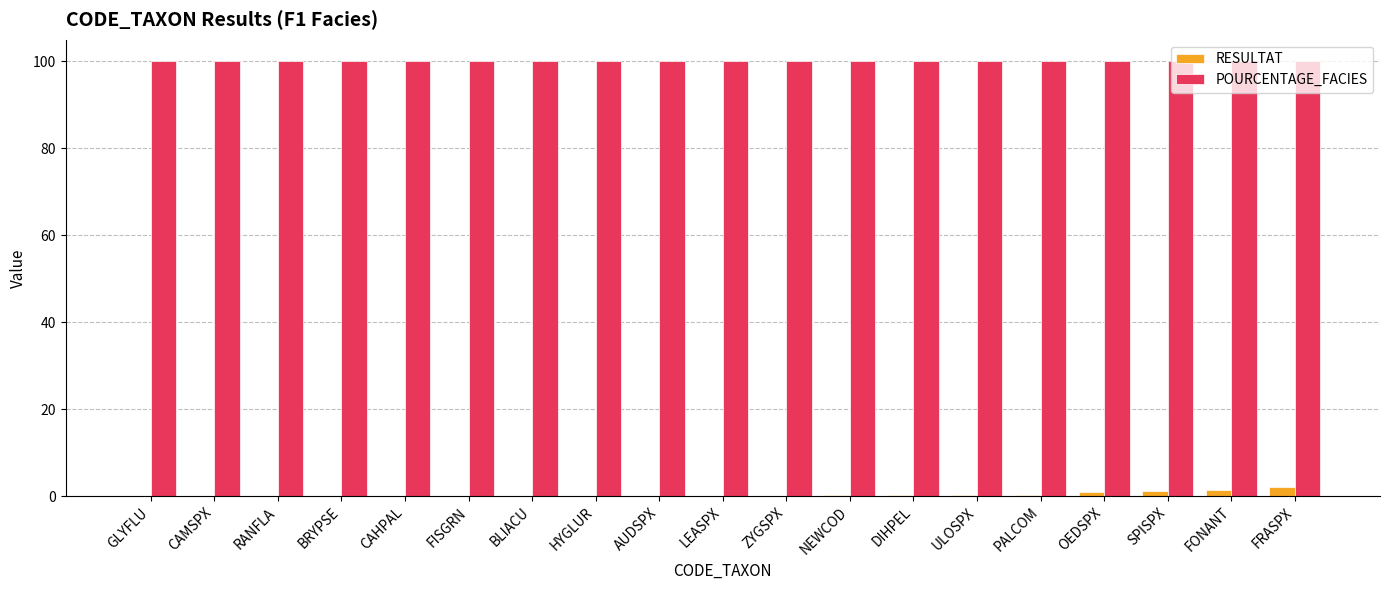

What is the total value across all series at DIHPEL?

100.2